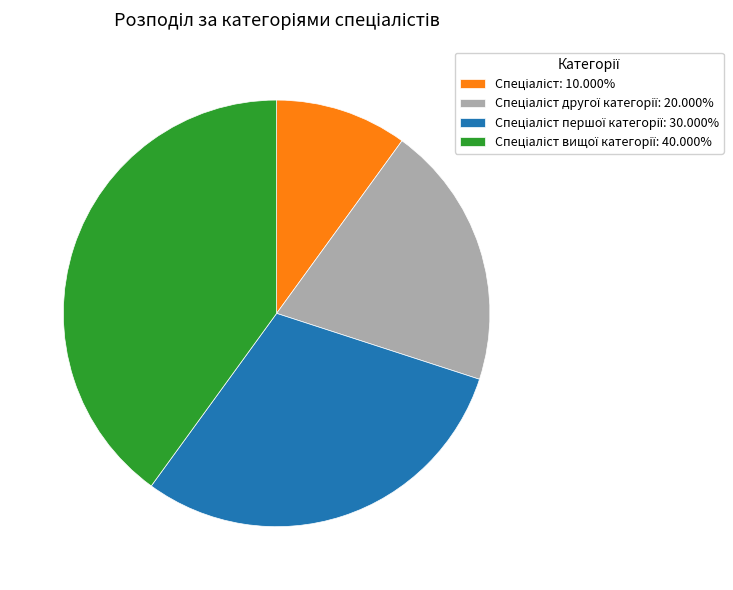

Is there a majority slice in this chart?

No